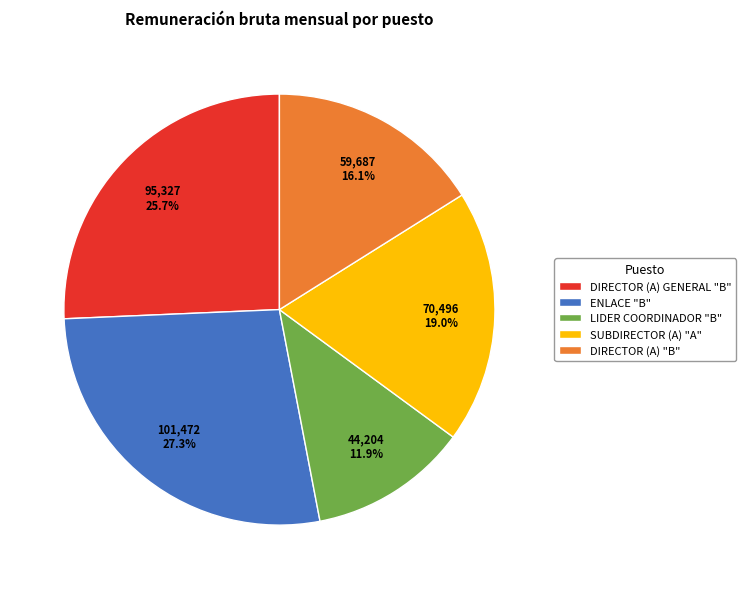

How many segments does this pie chart have?

5